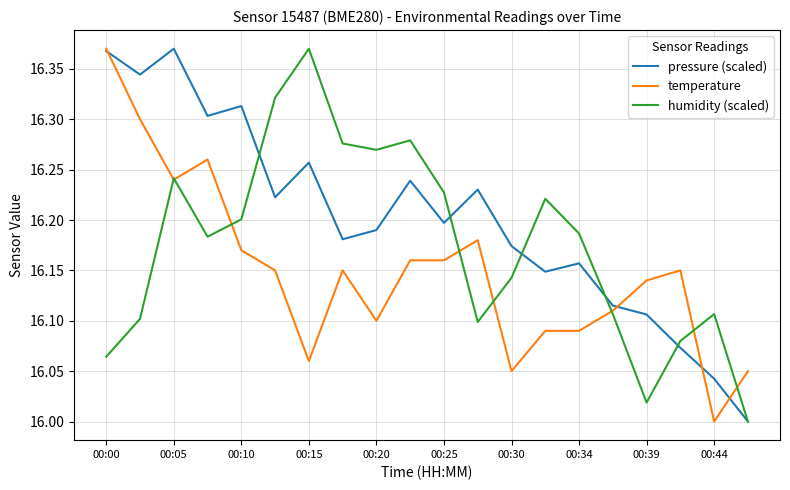

How many categories are shown in the chart?

20